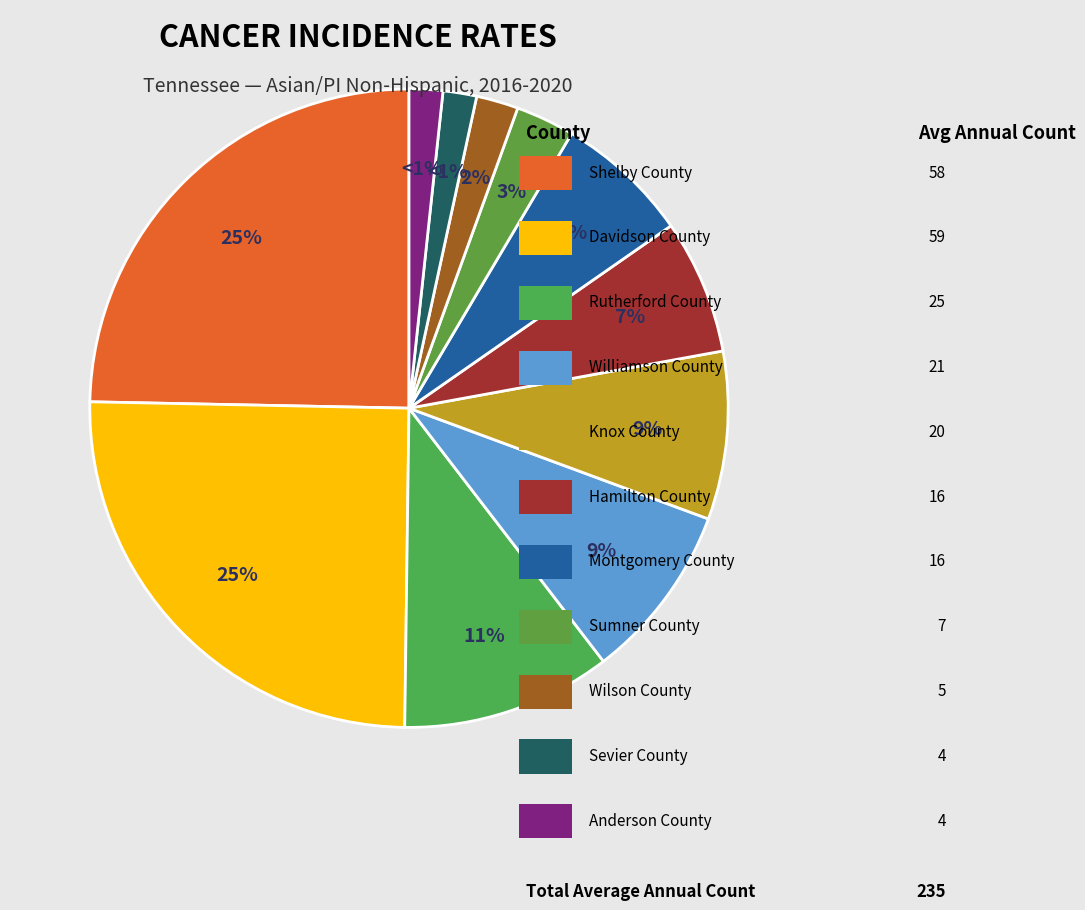

The Davidson County slice represents 12% of the pie. True or false?

False